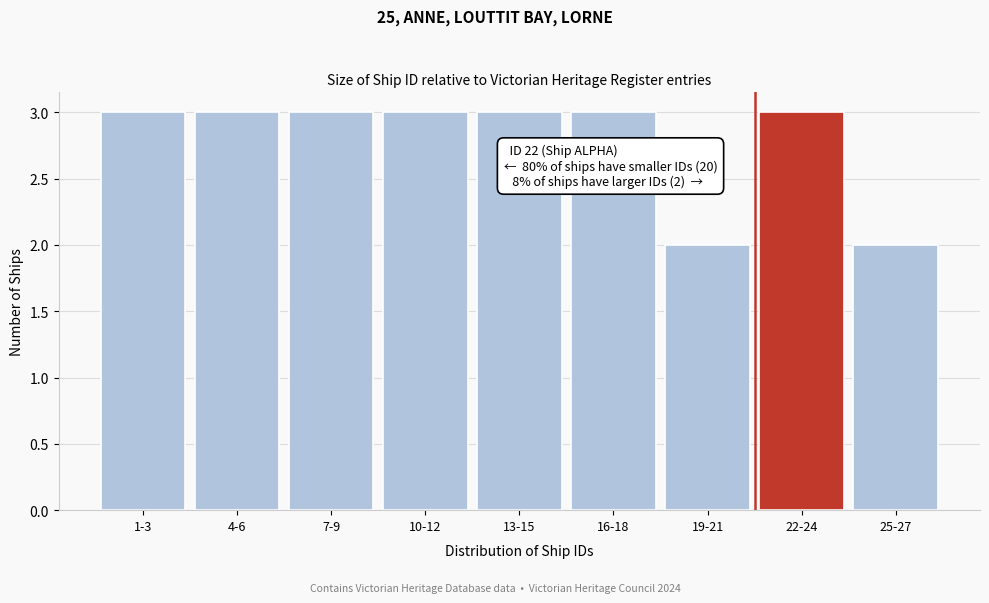

Reading left to right, transcribe all the data shown in this chart.

1-3=3	4-6=3	7-9=3	10-12=3	13-15=3	16-18=3	19-21=2	22-24=3	25-27=2